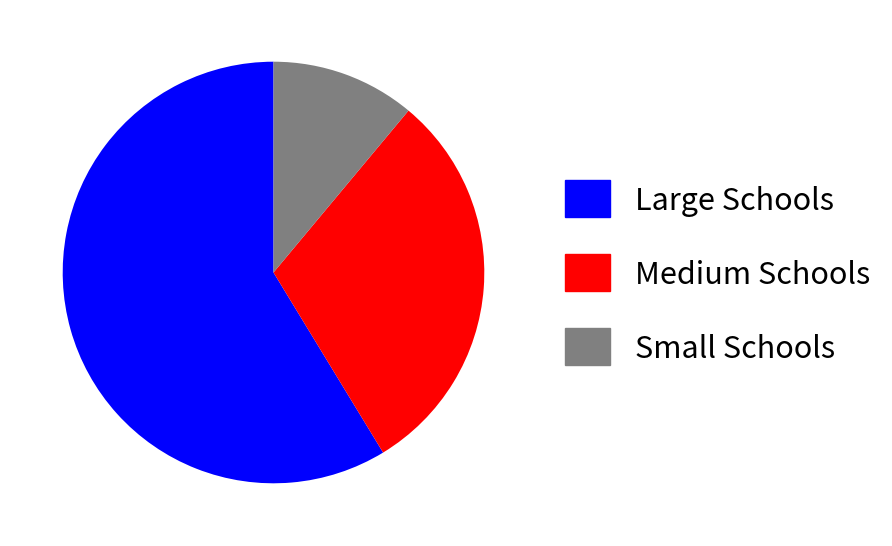

Does any single category account for the majority?

Yes